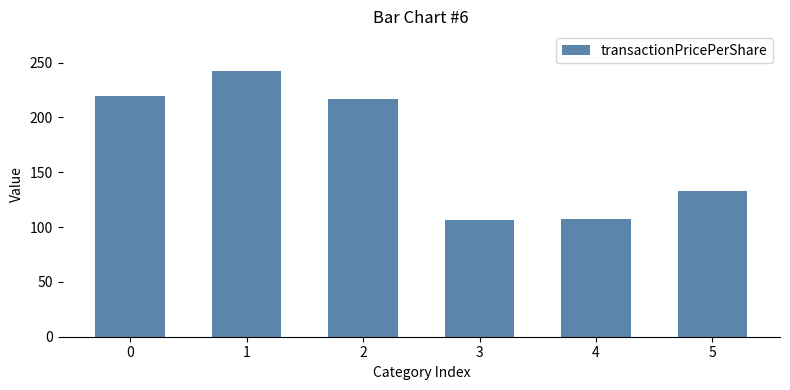

What is the sum of all values?

1025.5